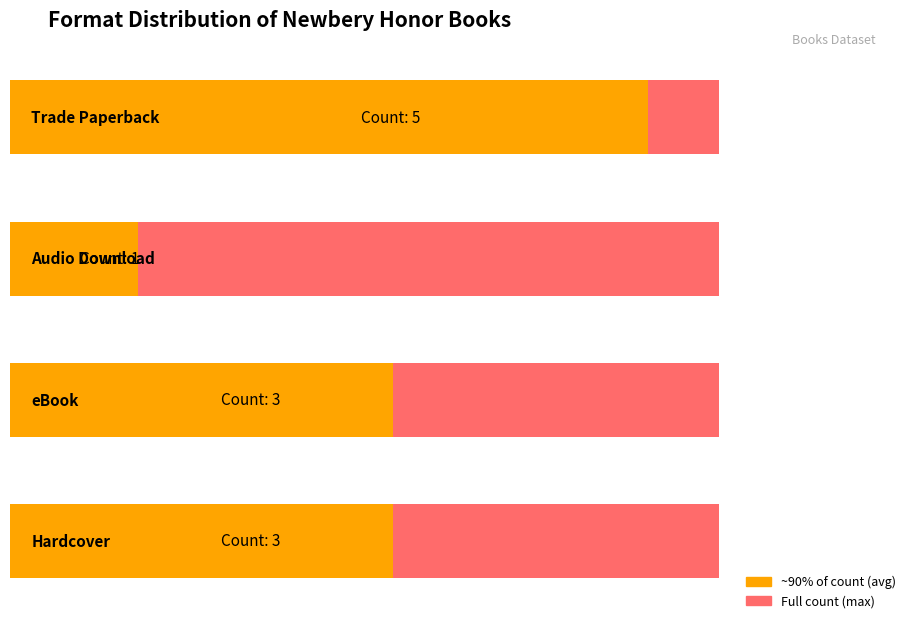

Which has a higher value, Trade Paperback or Hardcover?

Trade Paperback